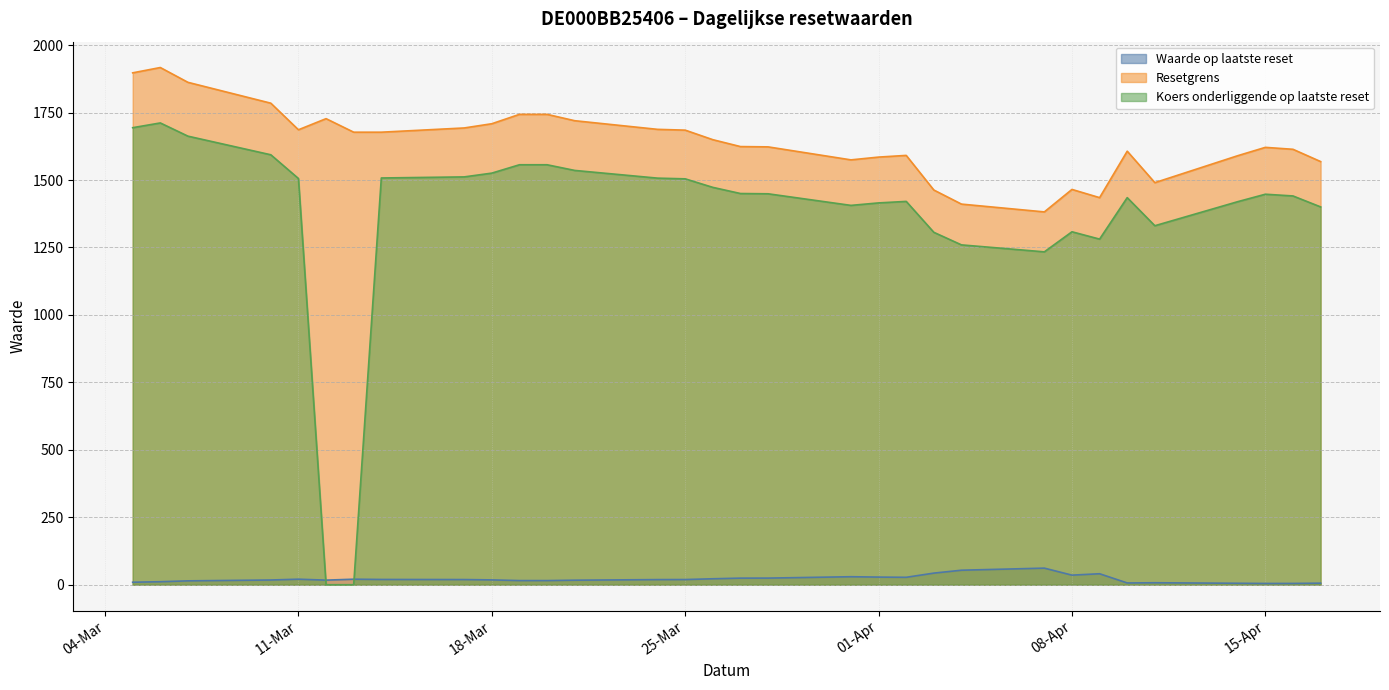

What are all the series names shown in the legend?

Waarde op laatste reset, Resetgrens, Koers onderliggende op laatste reset